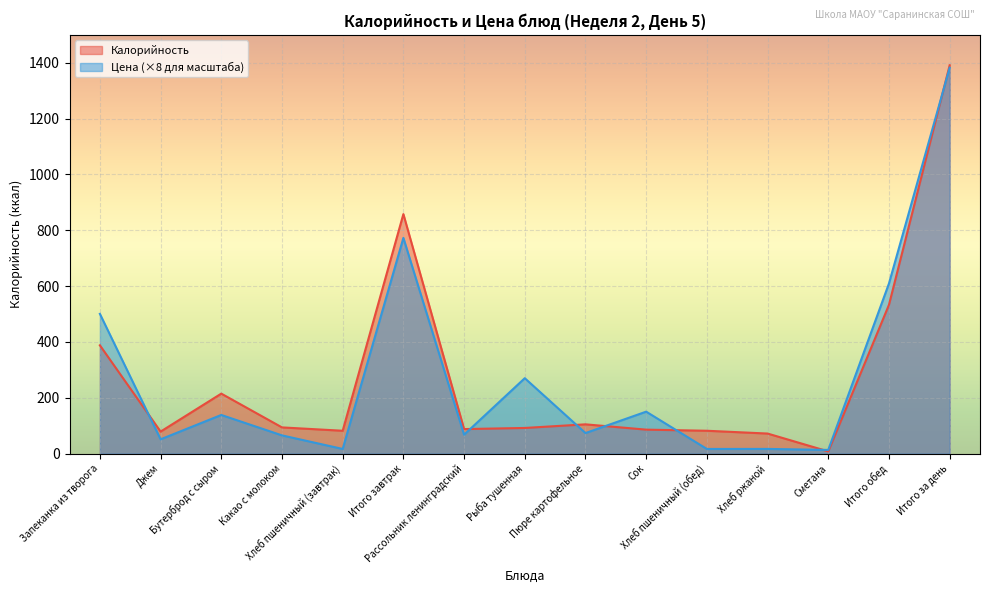

What is the lowest value of the Цена series?

13.4